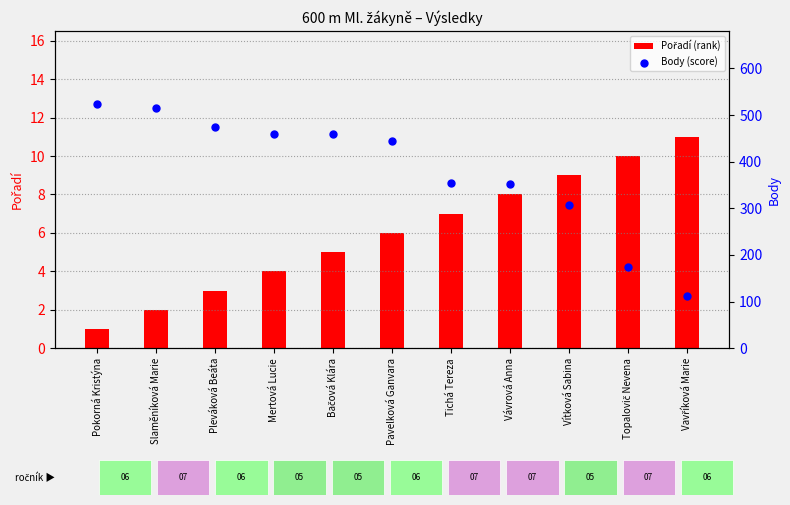

Which series reaches the maximum Y coordinate?

Body (score)